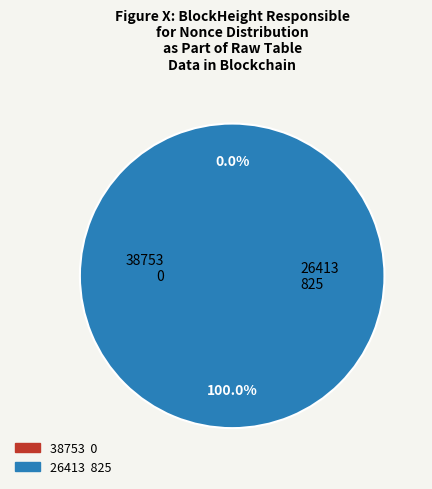

To the nearest percent, what is the difference between the largest and smallest slice percentages?

100%